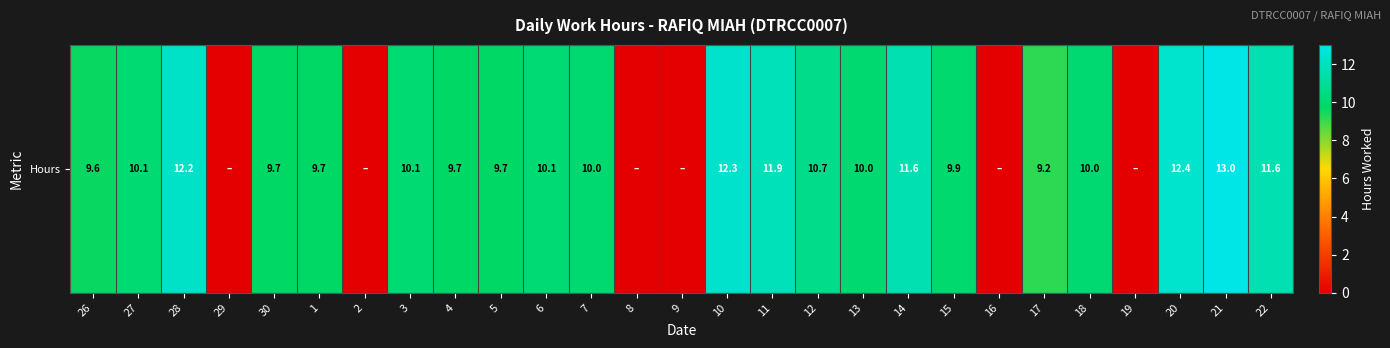

The chart shows a value of 22.6 at 21. True or false?

False